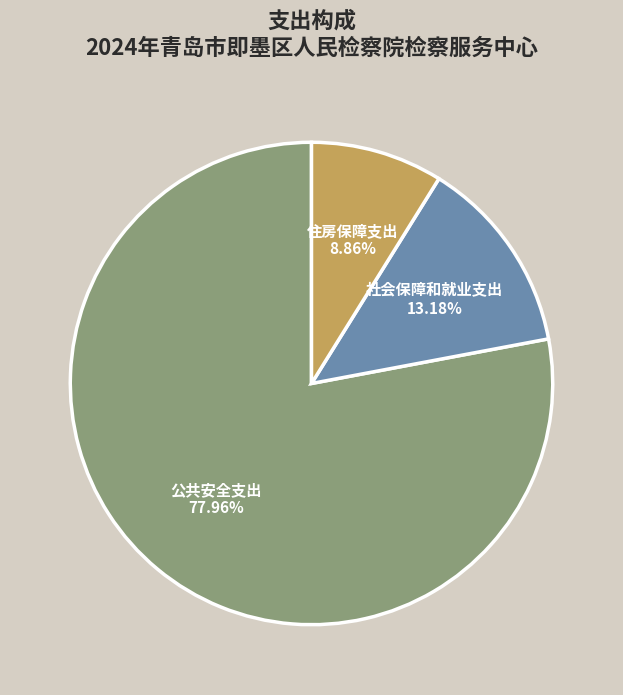

Which slice is the smallest?

住房保障支出